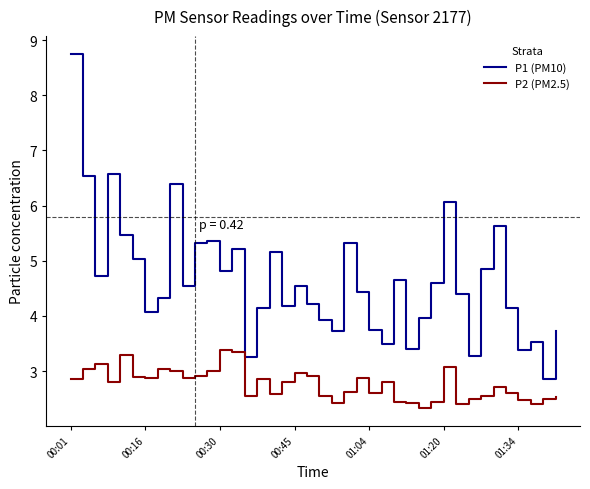

Which series has the widest spread of values?

P1 (PM10)